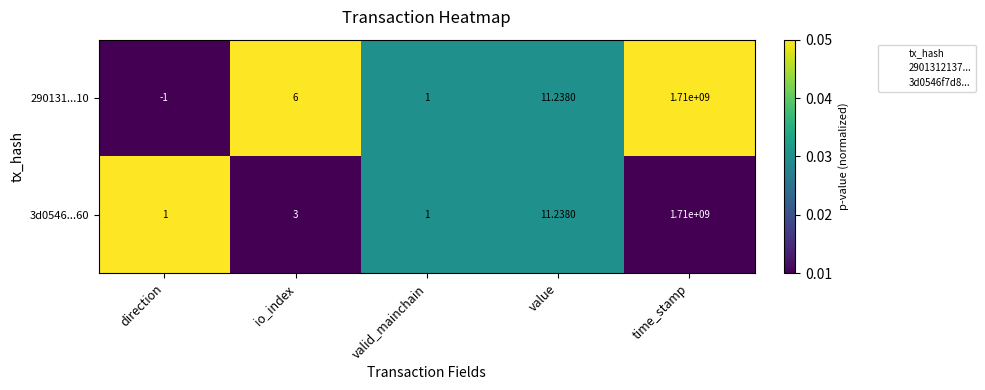

Which label corresponds to the smallest value in the chart?

direction